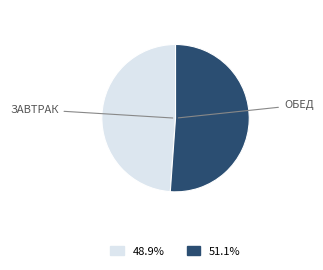

Is there any slice that represents more than half of the pie?

Yes